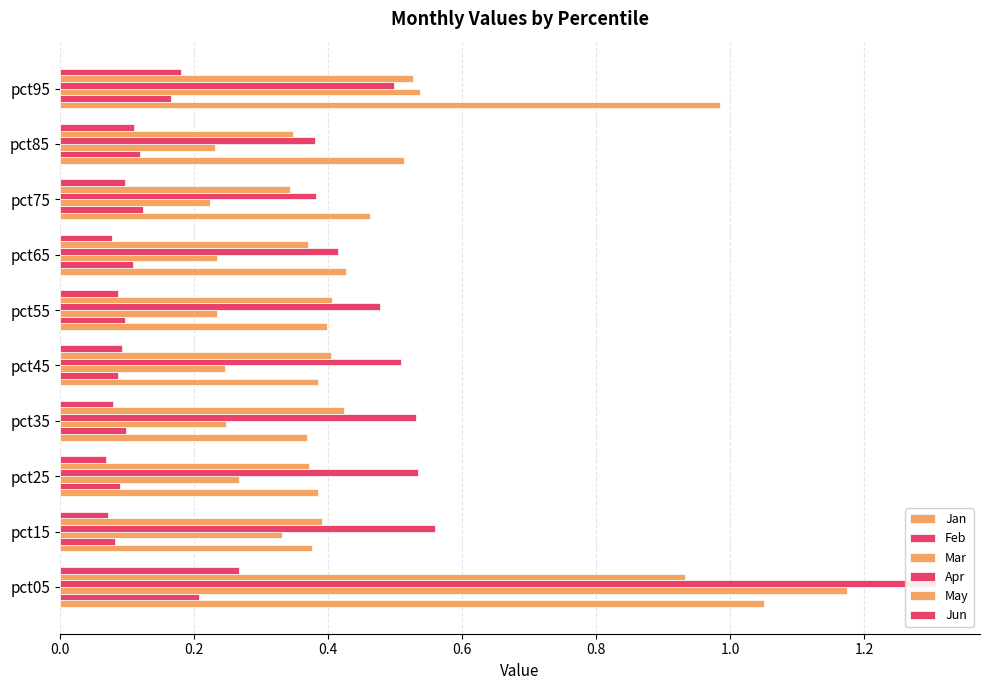

Reading right to left, extract all data points from this chart.

Jan: 1.0	0.5	0.5	0.4	0.4	0.4	0.4	0.4	0.4	1.1
Feb: 0.2	0.1	0.1	0.1	0.1	0.1	0.1	0.1	0.1	0.2
Mar: 0.5	0.2	0.2	0.2	0.2	0.2	0.2	0.3	0.3	1.2
Apr: 0.5	0.4	0.4	0.4	0.5	0.5	0.5	0.5	0.6	1.3
May: 0.5	0.3	0.3	0.4	0.4	0.4	0.4	0.4	0.4	0.9
Jun: 0.2	0.1	0.1	0.1	0.1	0.1	0.1	0.1	0.1	0.3